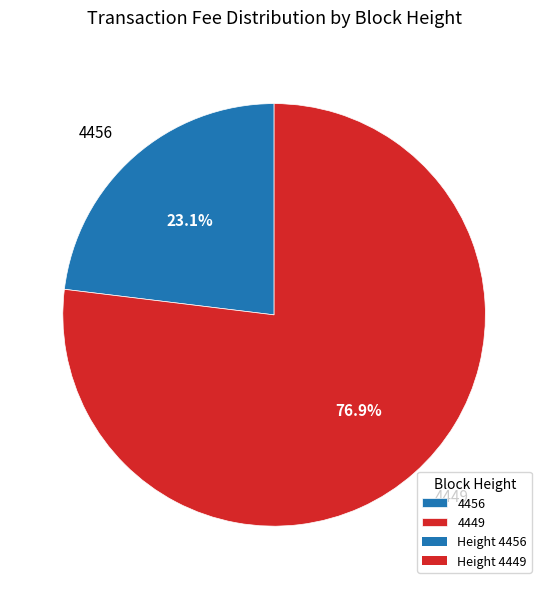

Rank the categories by value from lowest to highest.

4456, 4449